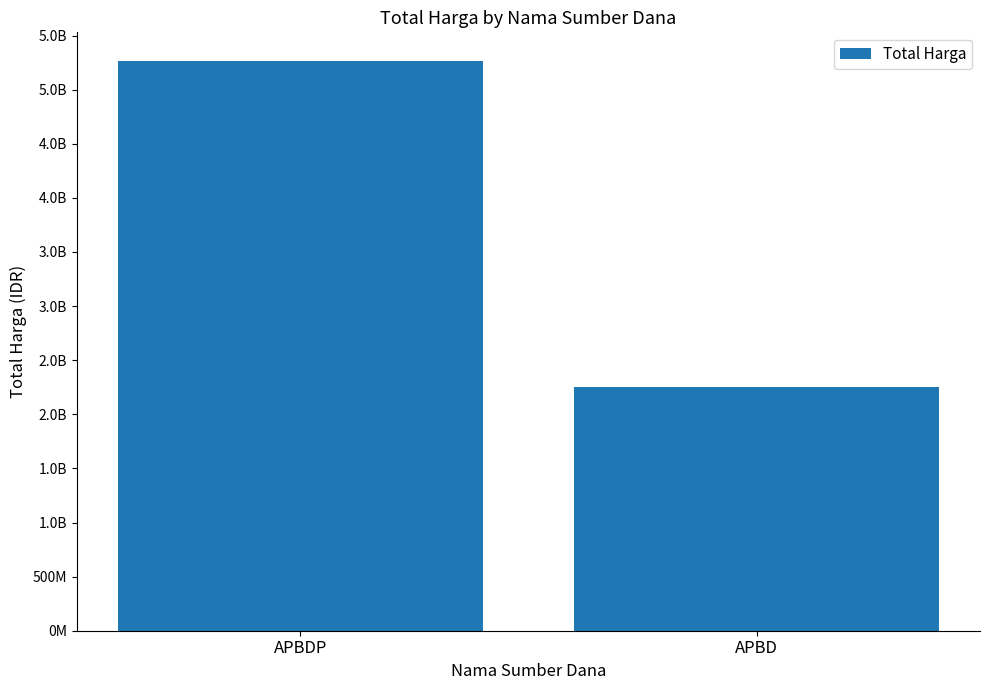

Are the bars grouped side by side (vs. stacked)?

No